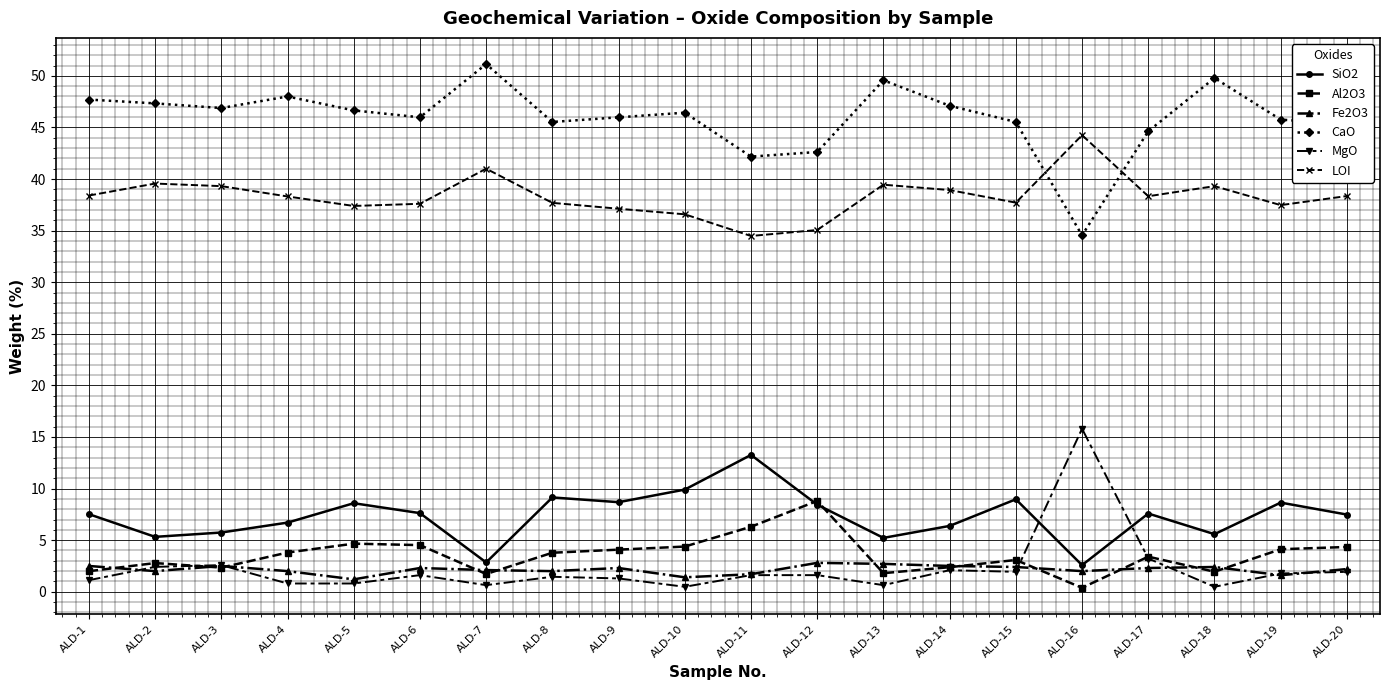

What is the minimum value shown in the chart?

0.4